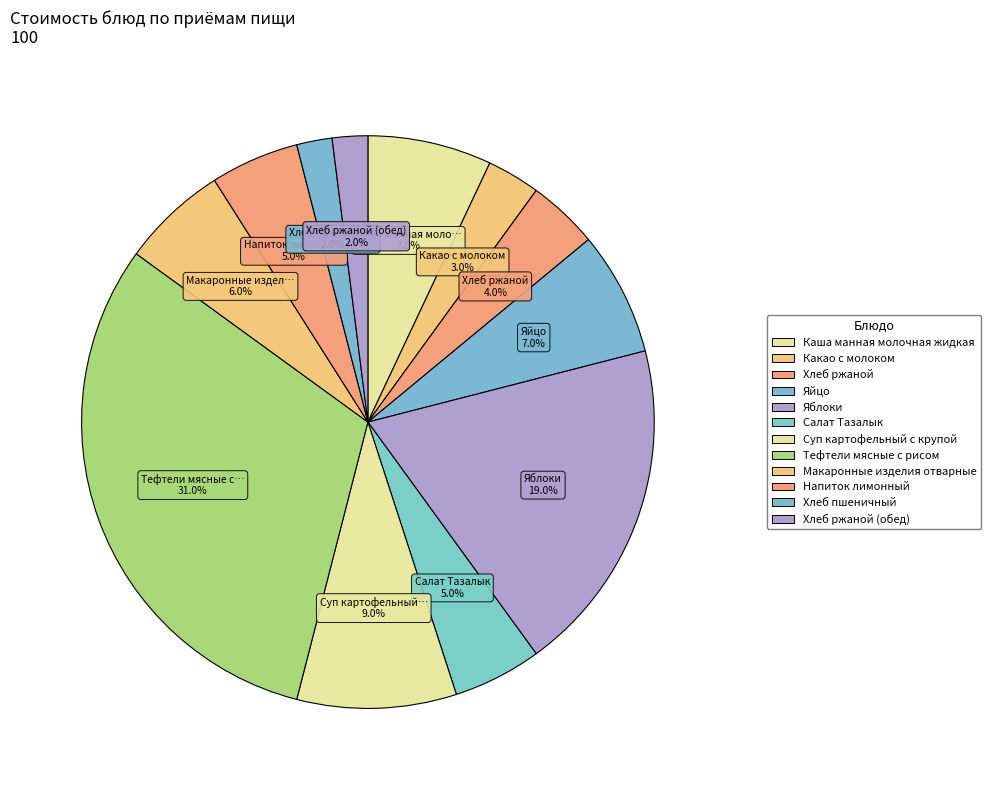

How many slices are in this pie chart?

12